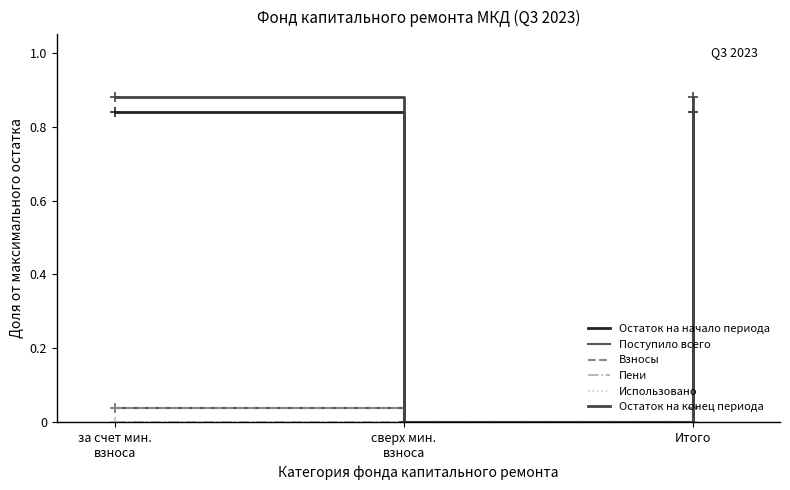

Does the chart display data point markers on the line(s)?

No